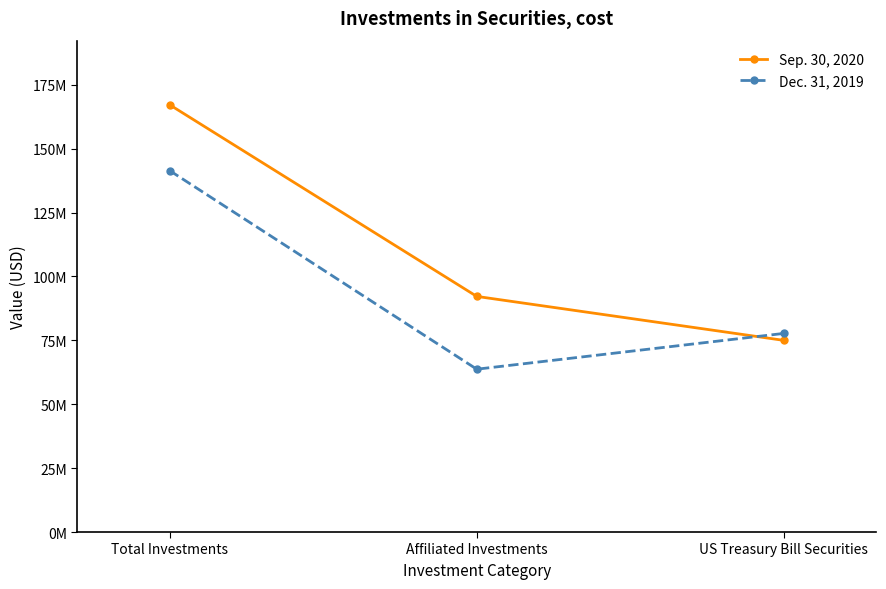

The Dec. 31, 2019 series shows 20718477 at US Treasury Bill Securities. True or false?

False